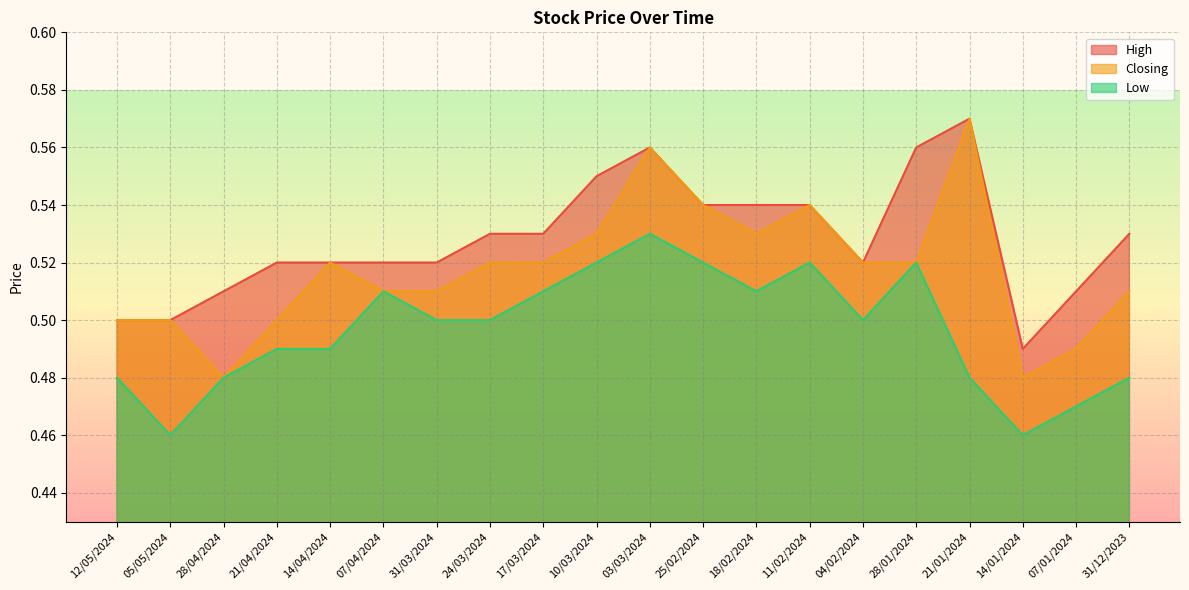

In High, how many points are lower than both neighbors (excluding endpoints)?

2